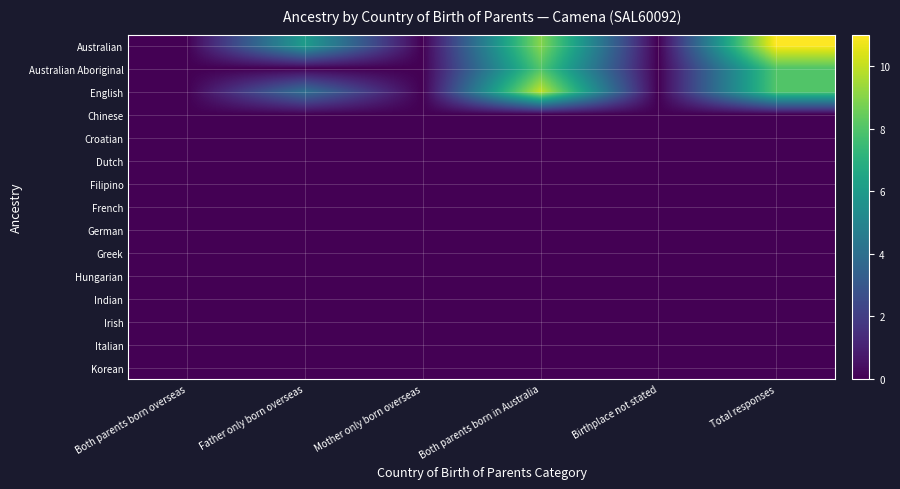

Between Mother only born overseas and Father only born overseas, which is larger?

Father only born overseas